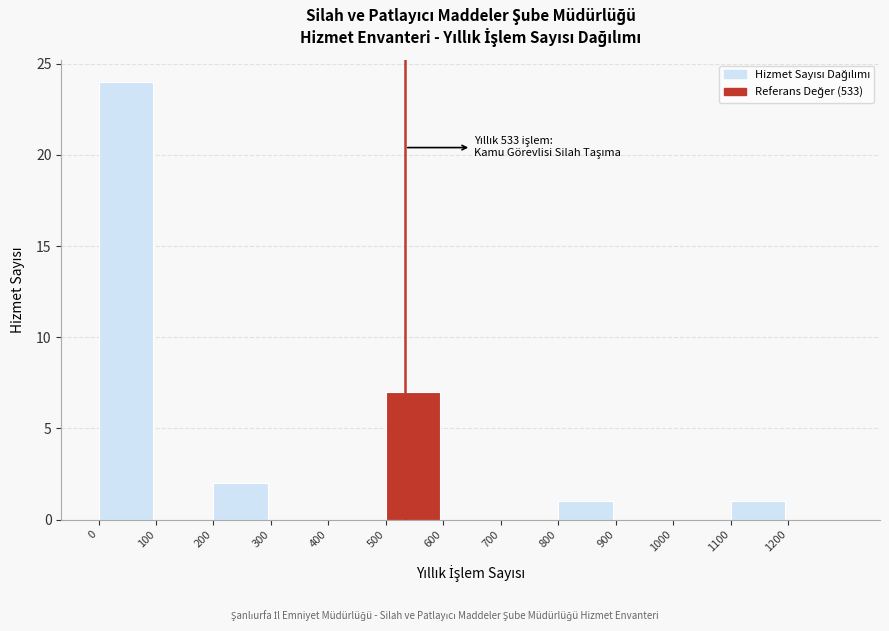

Over which range of the x-axis is the bar tallest?

0 to 100